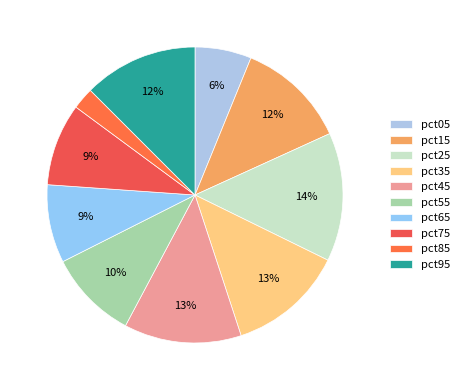

How many slices are in this pie chart?

10